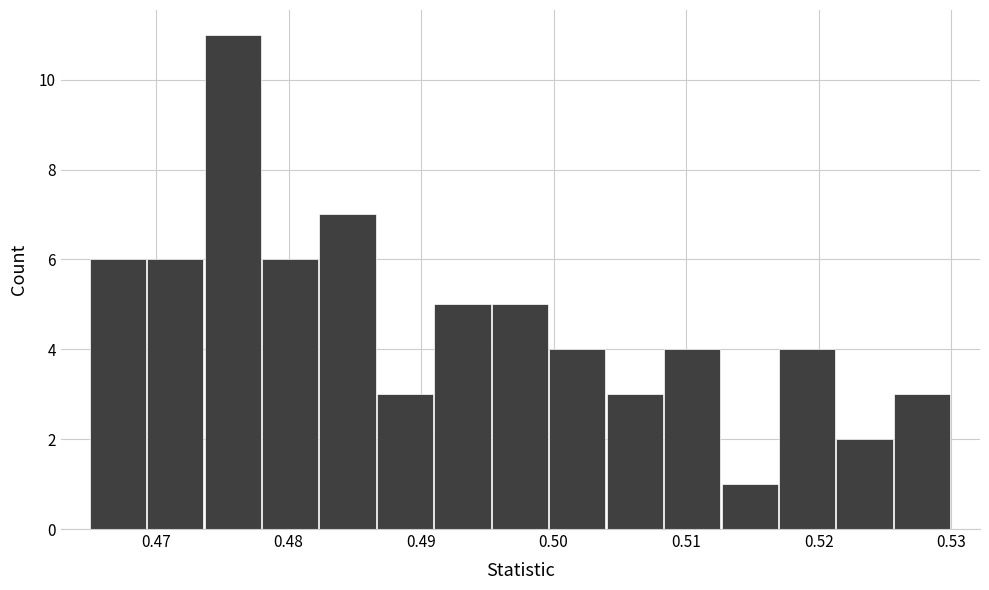

Reading left to right, list every bar in this chart as the range it spans on the x-axis followed by its height. Neither the bar edges nor the heights are printed on the chart, so give them approximately, as read against the axes.

0.465 to 0.469: 6
0.469 to 0.474: 6
0.474 to 0.478: 11
0.478 to 0.482: 6
0.482 to 0.487: 7
0.487 to 0.491: 3
0.491 to 0.495: 5
0.495 to 0.500: 5
0.500 to 0.504: 4
0.504 to 0.508: 3
0.508 to 0.513: 4
0.513 to 0.517: 1
0.517 to 0.521: 4
0.521 to 0.526: 2
0.526 to 0.530: 3